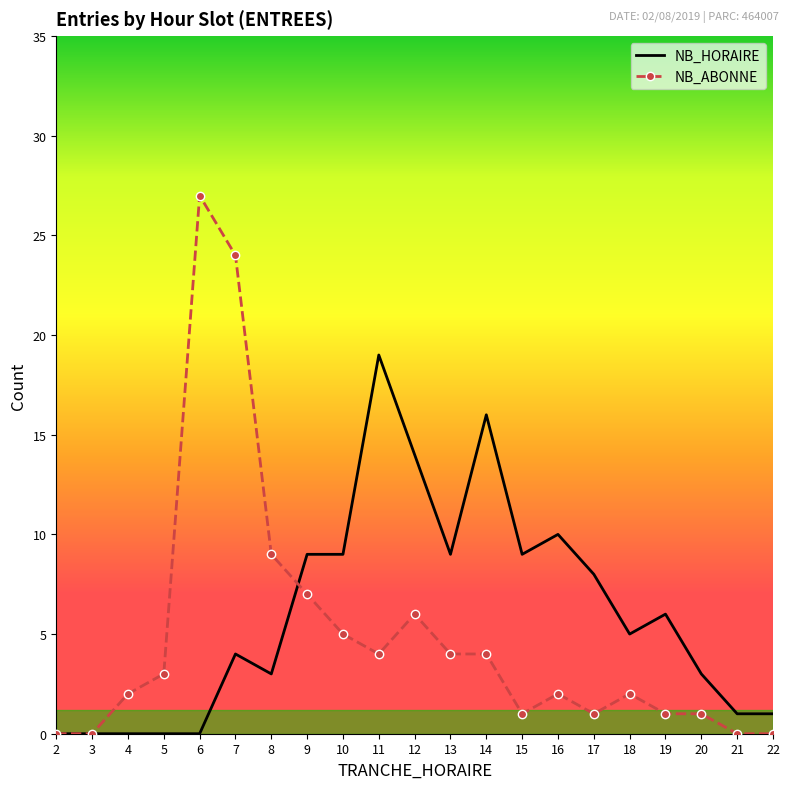

Reading left to right, extract all data points from this chart.

NB_HORAIRE: 2=0	3=0	4=0	5=0	6=0	7=4	8=3	9=9	10=9	11=19	12=14	13=9	14=16	15=9	16=10	17=8	18=5	19=6	20=3	21=1	22=1
NB_ABONNE: 2=0	3=0	4=2	5=3	6=27	7=24	8=9	9=7	10=5	11=4	12=6	13=4	14=4	15=1	16=2	17=1	18=2	19=1	20=1	21=0	22=0